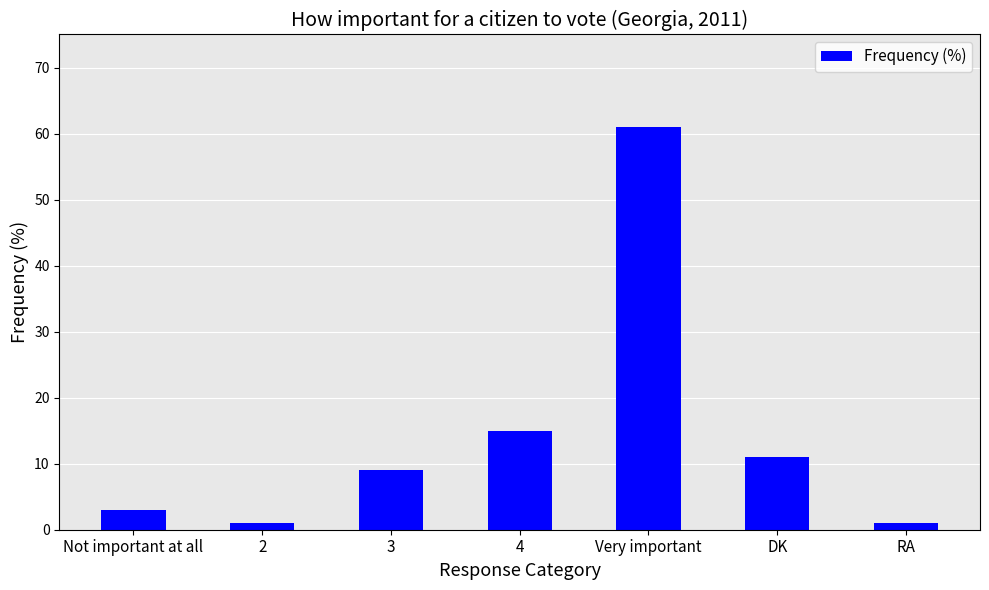

What is the sum of all values?

101